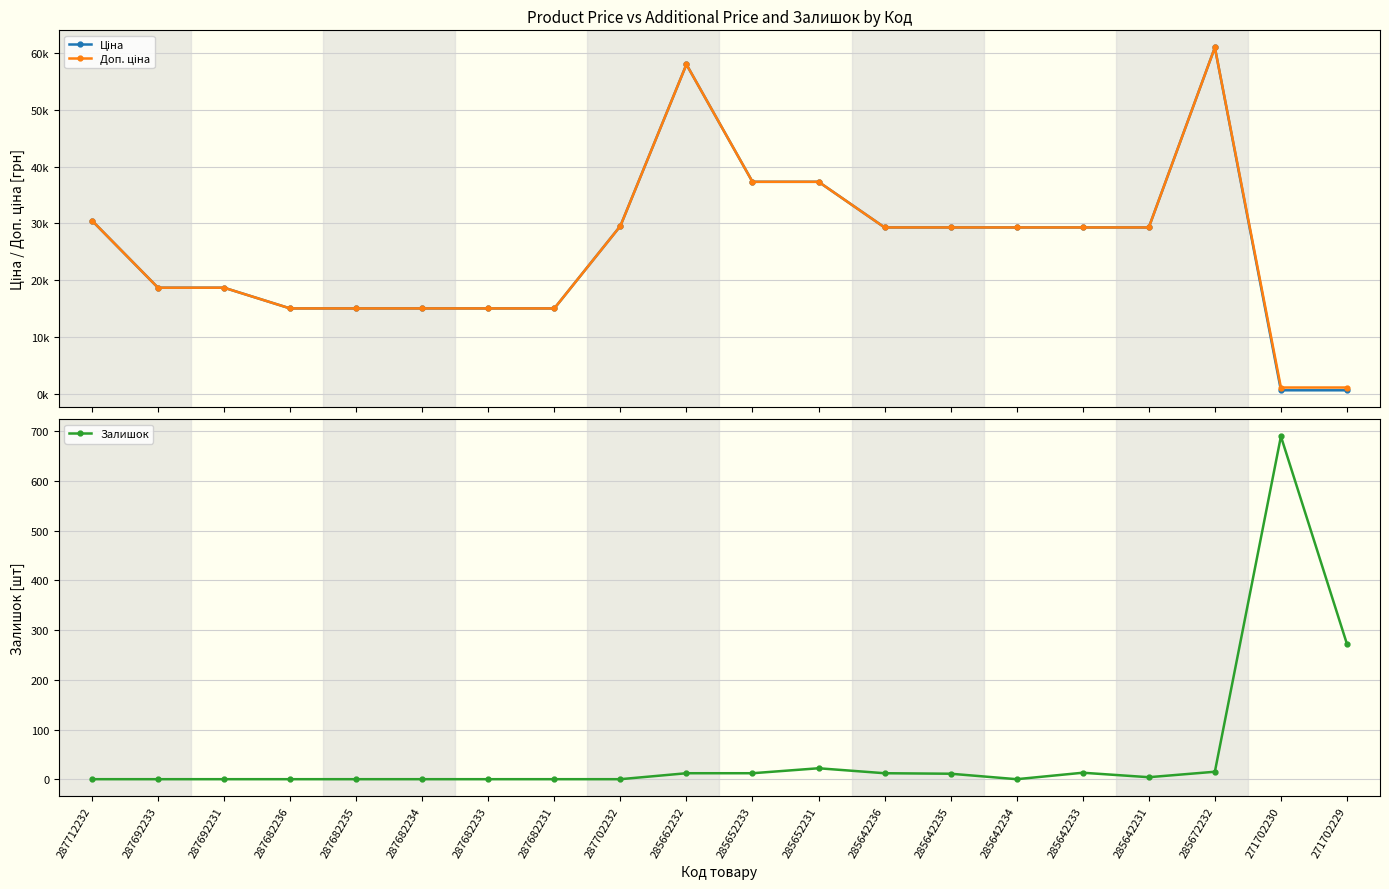

How many data points in Залишок are less than 4?

10